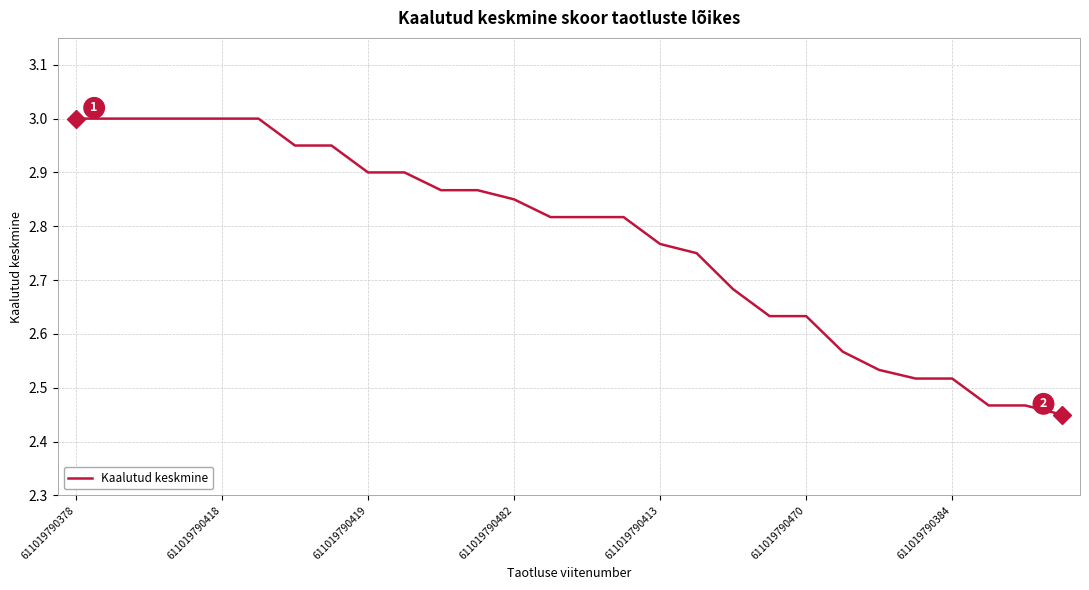

Which label corresponds to the largest value in the chart?

611019790378